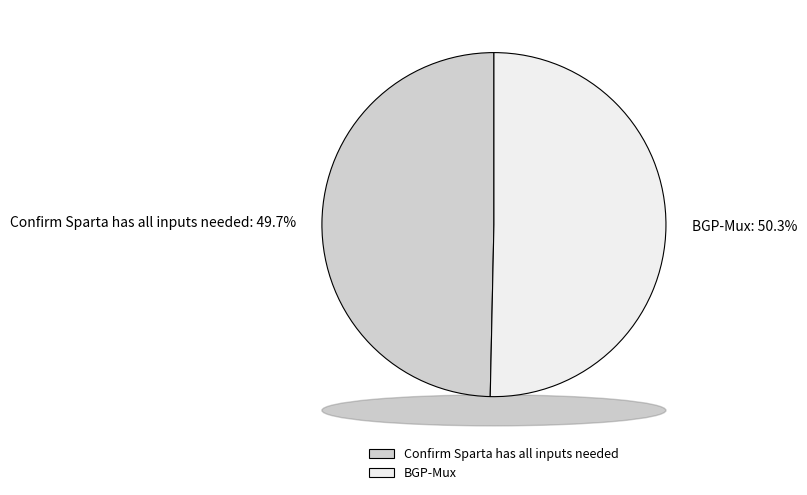

To the nearest percent, what is the difference between the largest and smallest slice percentages?

1%